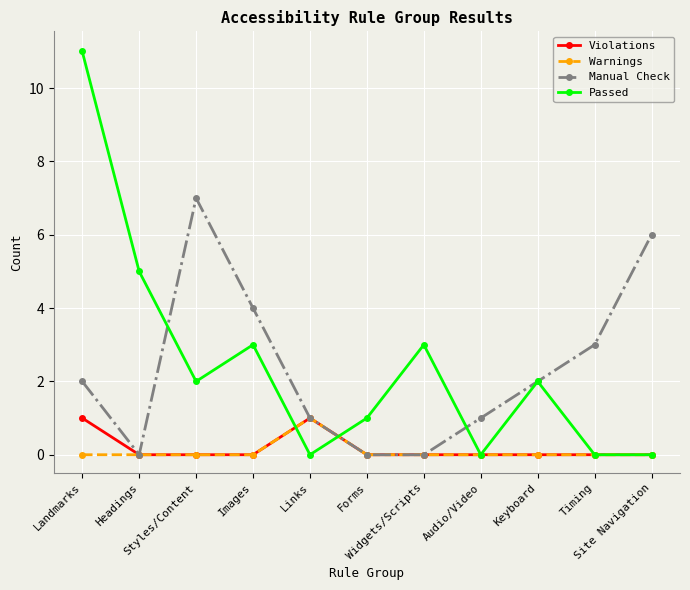

Is it true that Warnings equals 0 at Widgets/Scripts?

True